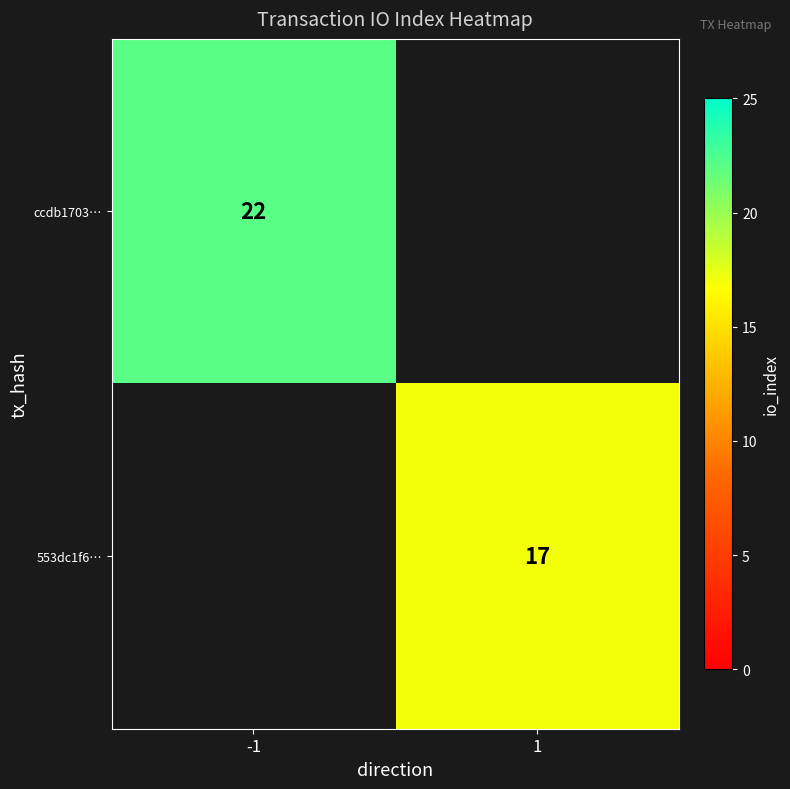

The 553dc1f6… series shows 17 at 1. True or false?

True